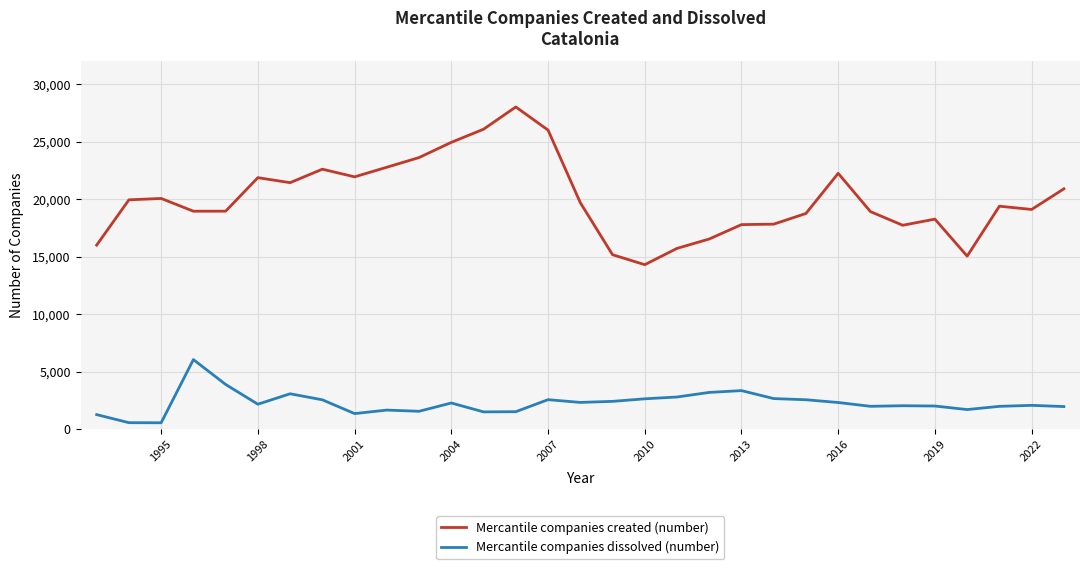

Which series has the largest total across all categories?

Mercantile companies created (number)